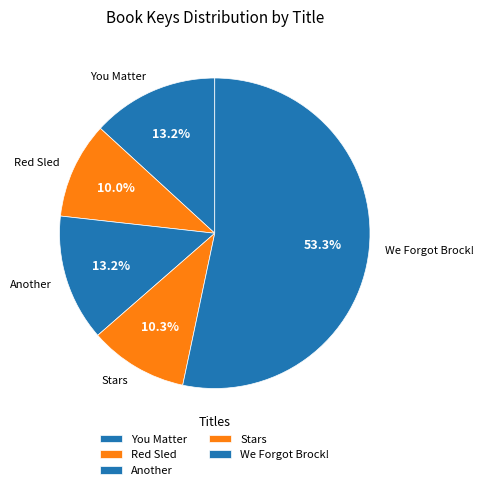

Is it true that We Forgot Brock! is 53% of the pie?

True